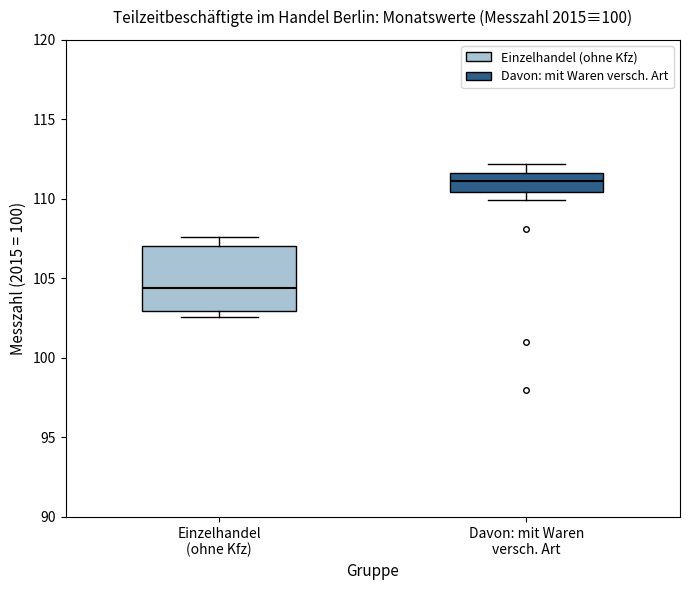

Comparing the boxes themselves (not the whiskers), which one is the tallest?

Einzelhandel (ohne Kfz)